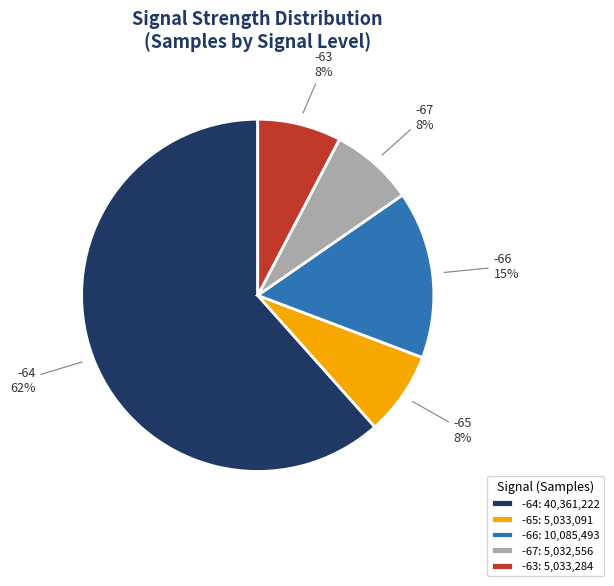

Approximately how many times larger is the value at -67: 5,032,556 compared to -63: 5,033,284?

1.0